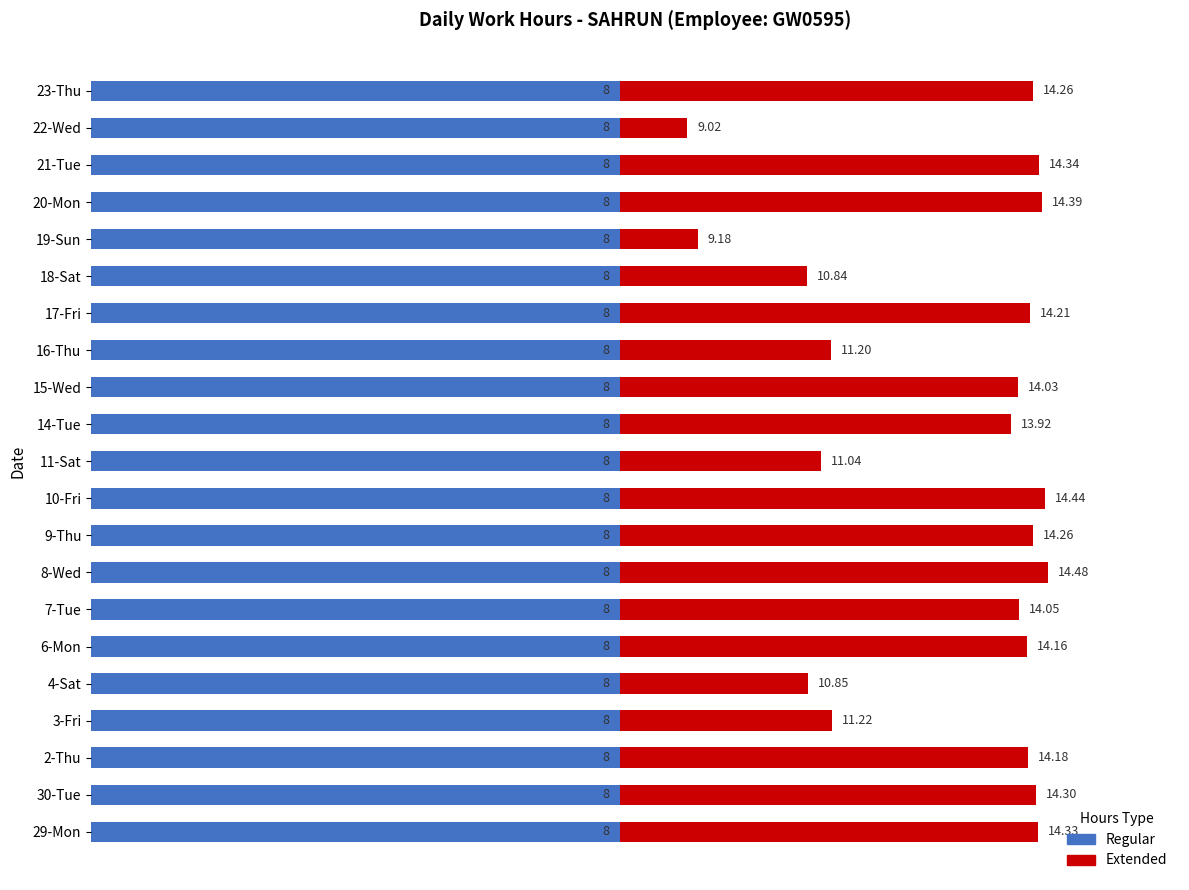

What is the total value across all series at 11-Sat?

11.0